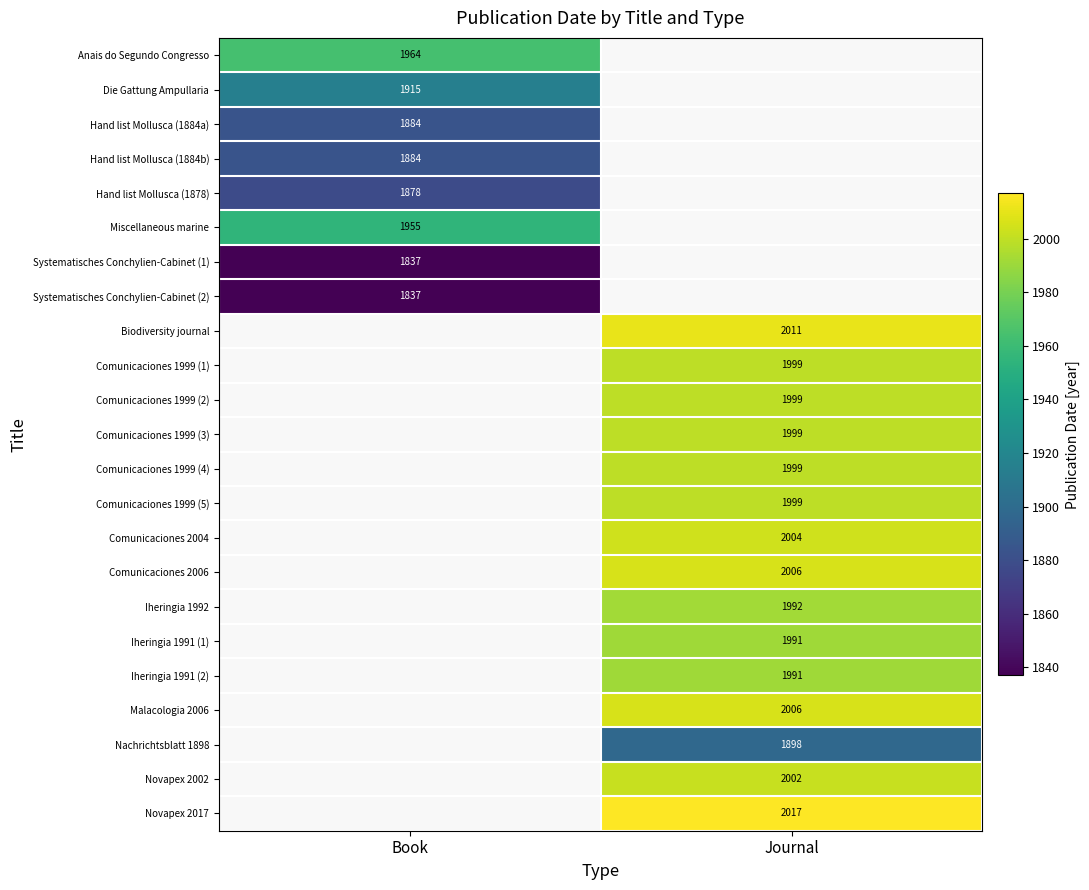

The value of Systematisches Conchylien-Cabinet (1) at Book is 1837. True or false?

True